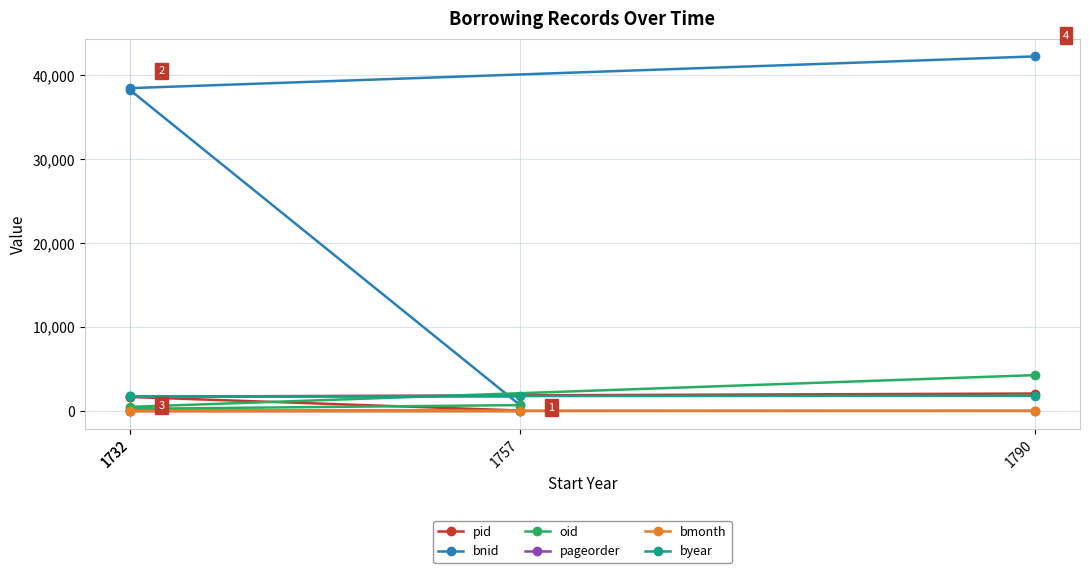

What is the difference between the byear values at 1790 and 1732?

68